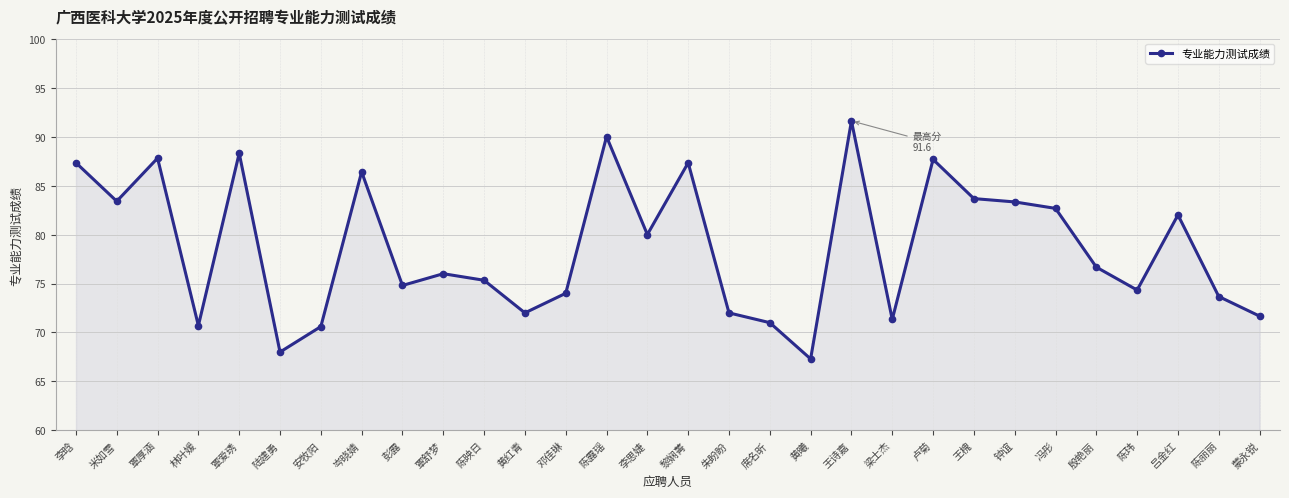

What is the sum of the values at 陆建勇 and 陈露瑶?

158.0